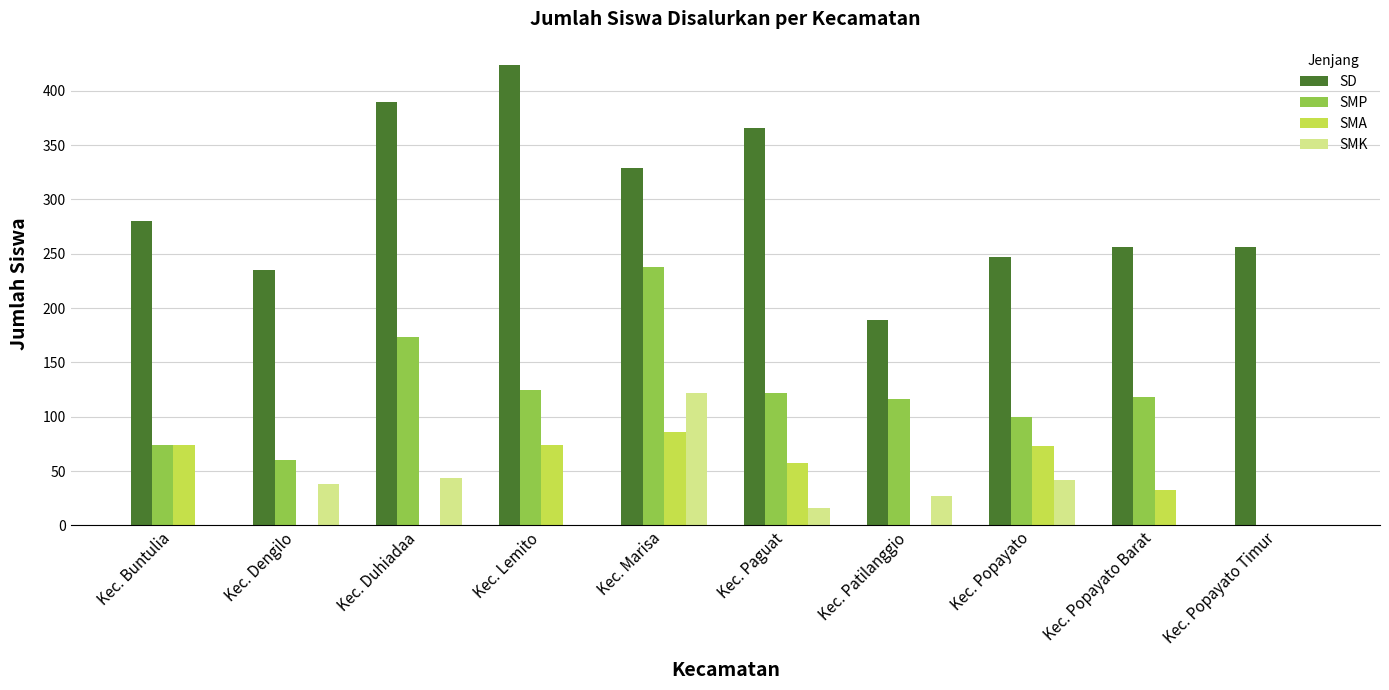

What is the sum of the SD values at Kec. Paguat and Kec. Buntulia?

646